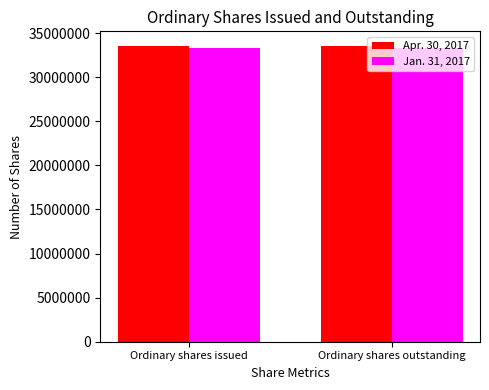

Rank the series by their maximum value, from lowest to highest.

Jan. 31, 2017, Apr. 30, 2017